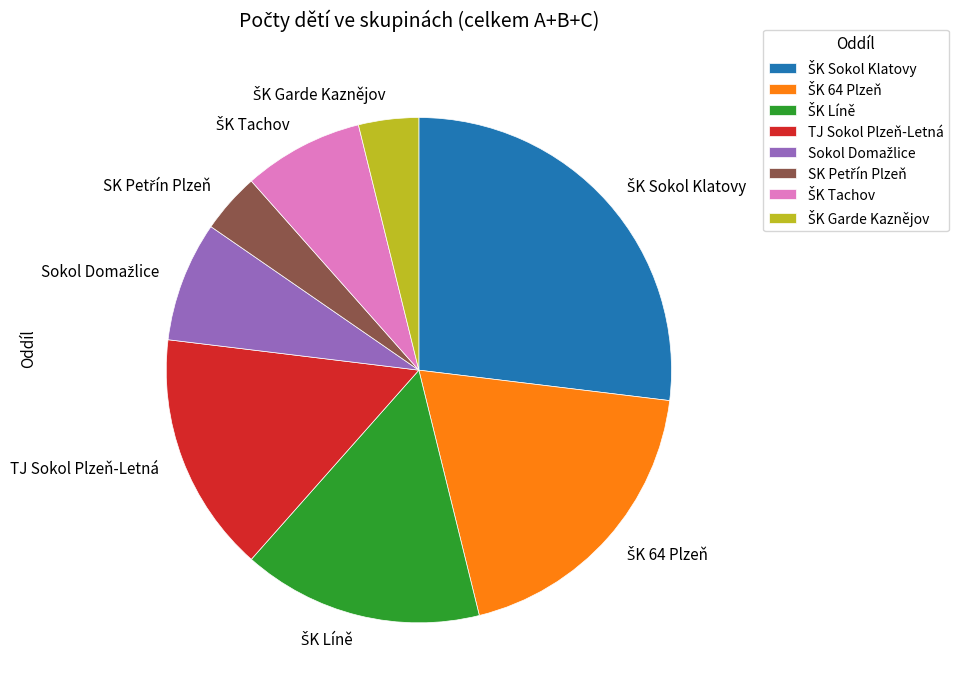

Does TJ Sokol Plzeň-Letná represent more than half of the total?

No